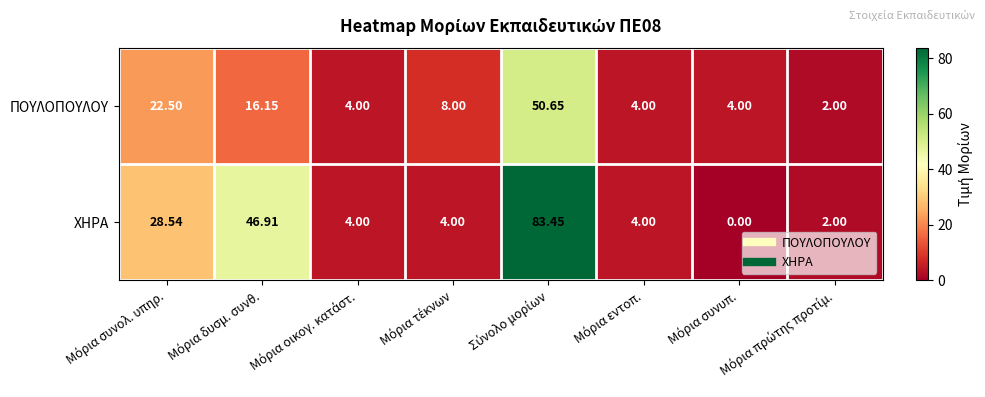

How many data points in ΧΗΡΑ are less than 4?

2